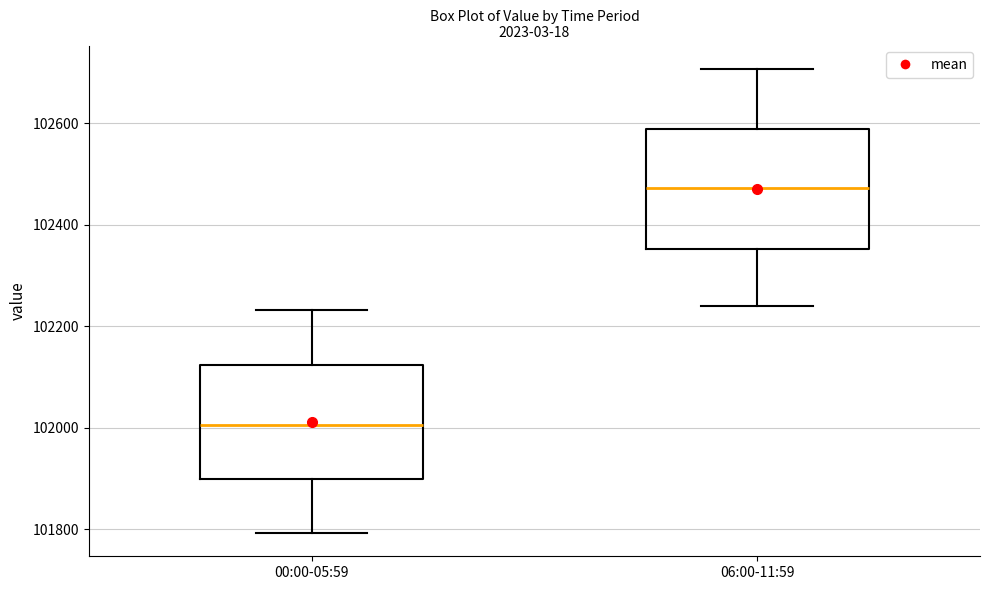

Reading left to right, transcribe this box plot: for each box, give where its median line is, the range the box spans, and where its two whiskers end, as read against the y-axis. The values are not printed on the chart, so give them approximately, as read against the axis.

00:00-05:59: median 102000, box 101900 to 102120, whiskers 101800 to 102240
06:00-11:59: median 102480, box 102360 to 102580, whiskers 102240 to 102700